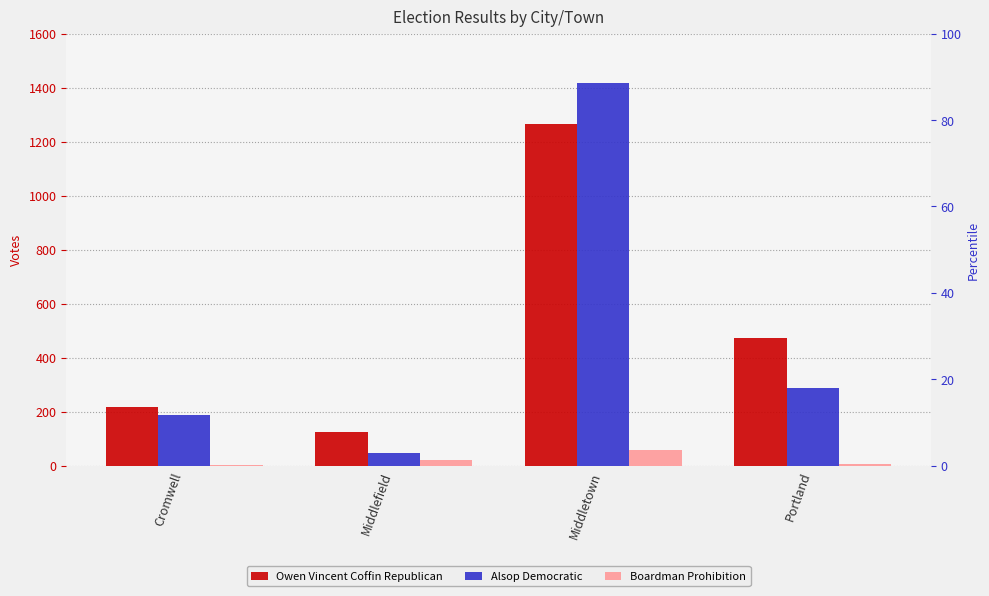

What is the sum of all Alsop Democratic values?

1939